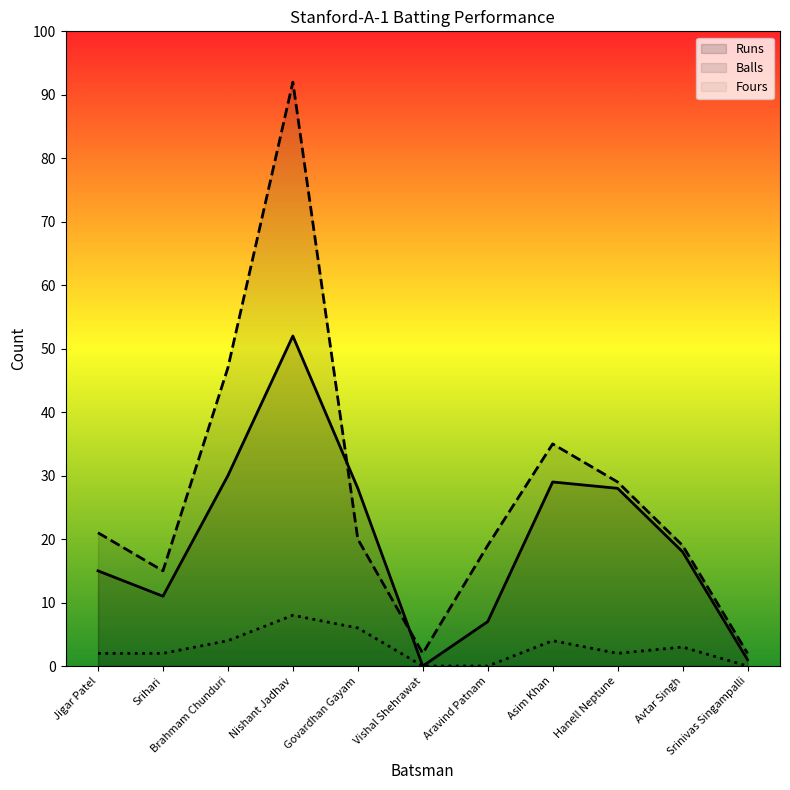

How many positive values does the Fours series have?

8